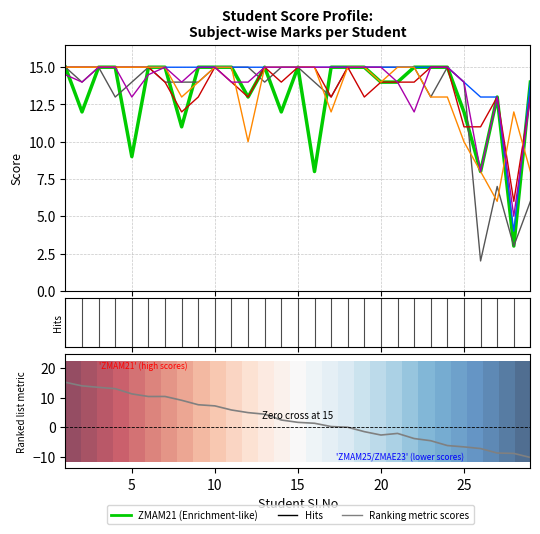

How many series are shown in this chart?

6